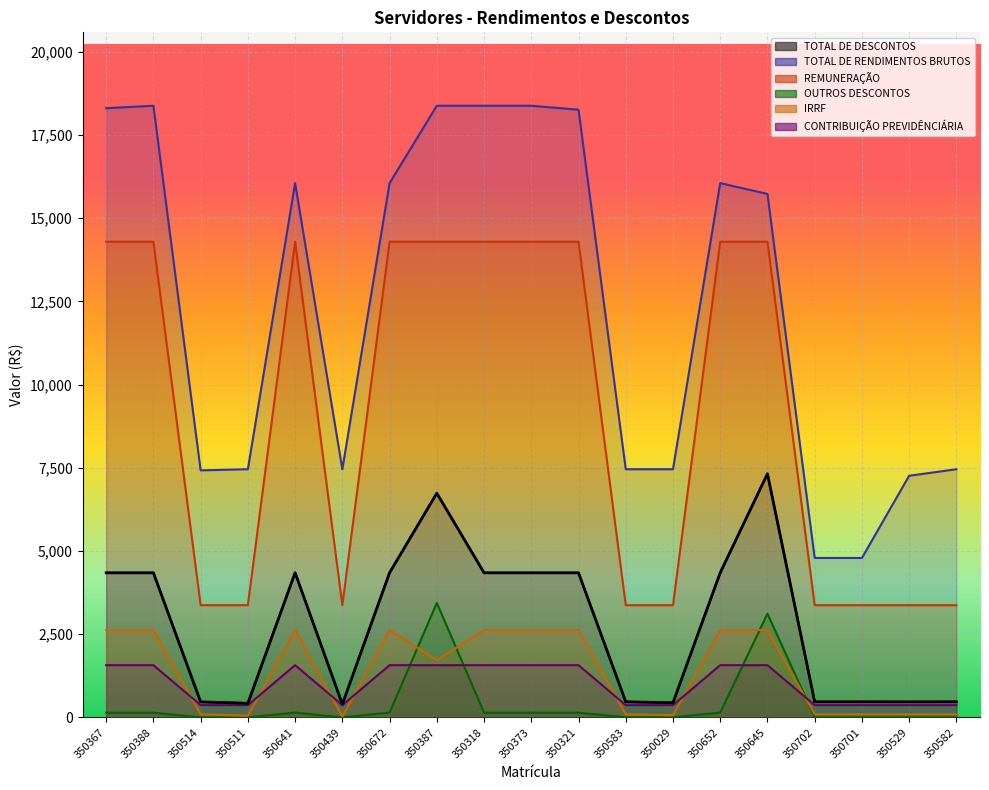

Where does the OUTROS DESCONTOS series first go above 145?

350367